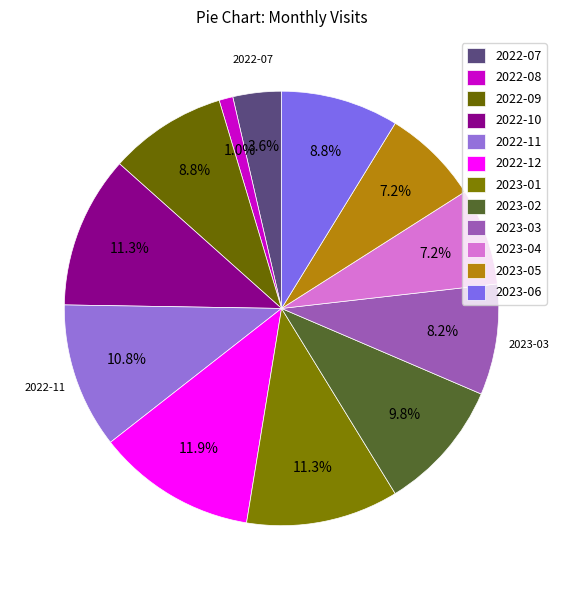

What is the ratio of the value at 2022-10 to the value at 2023-05?

1.6